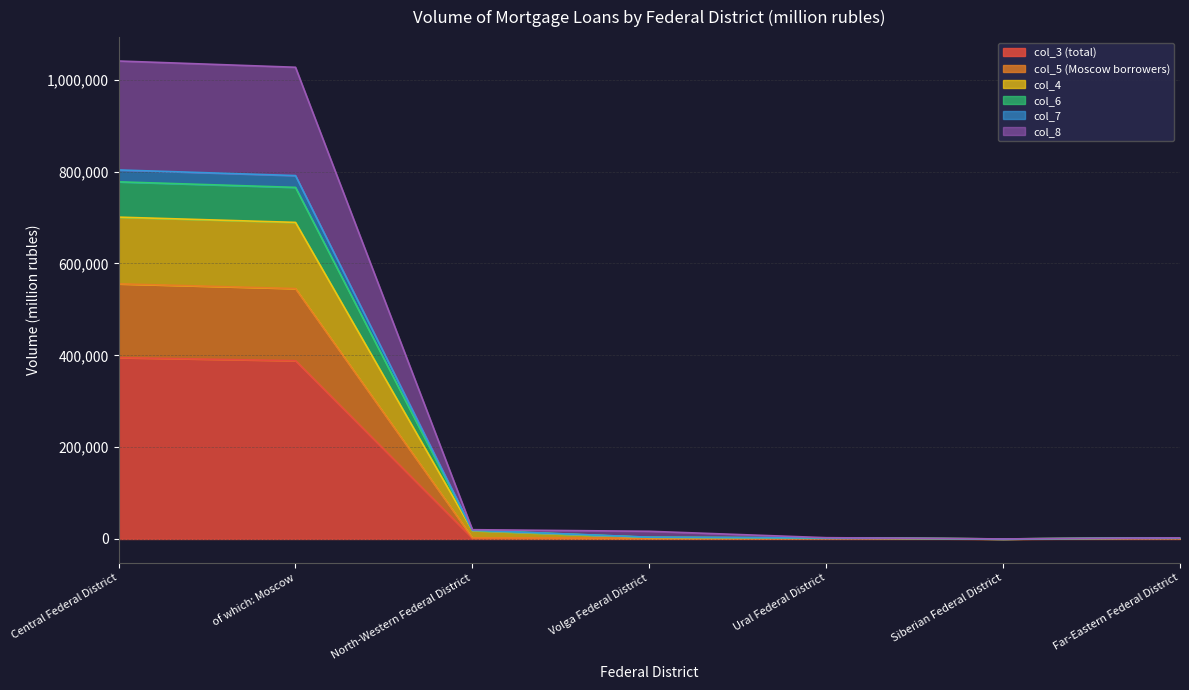

Count the number of categories in the chart.

7